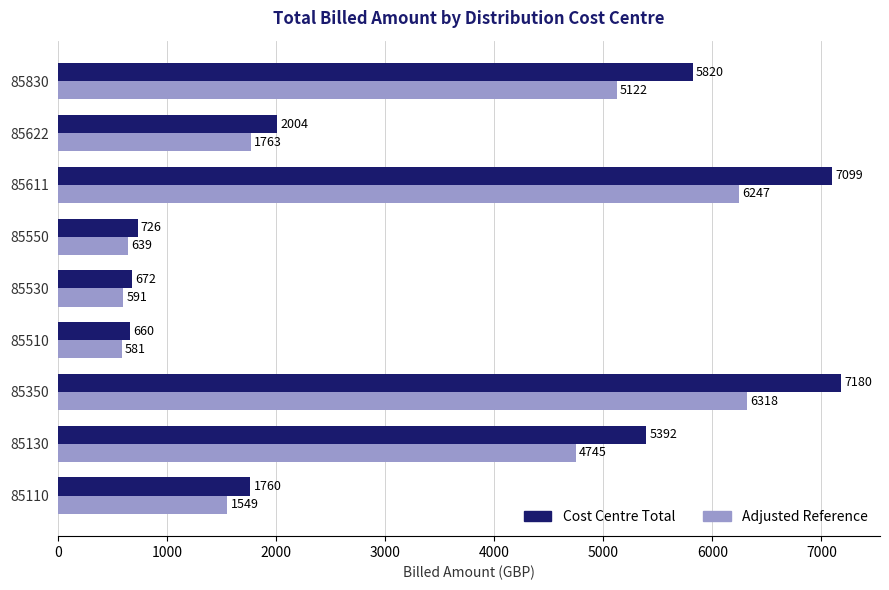

How many values in the Adjusted Reference series are below 1763?

4